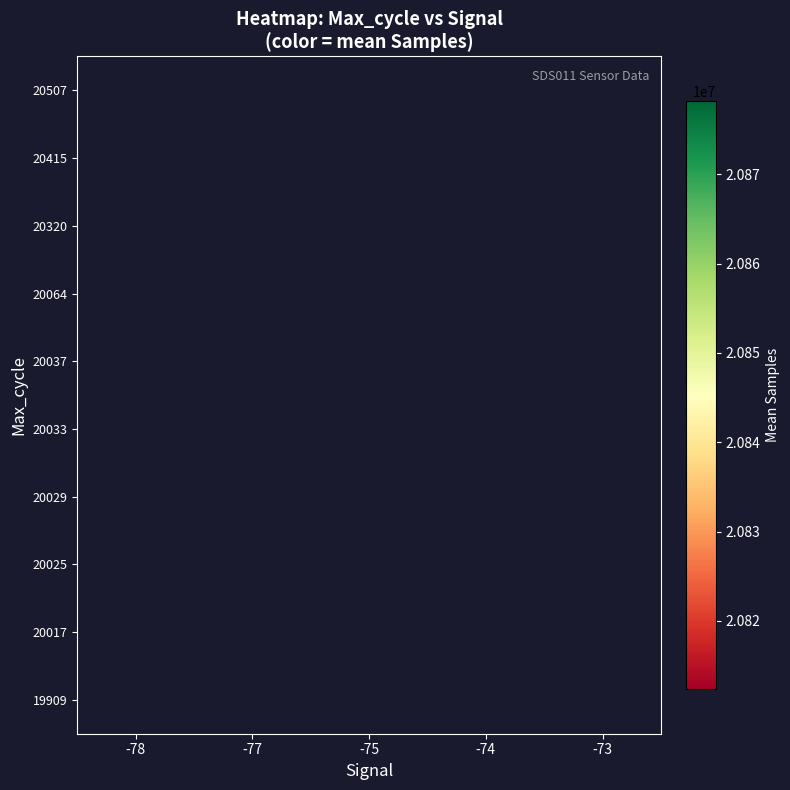

Is it true that 20037 equals 32918238.7 at -77?

False